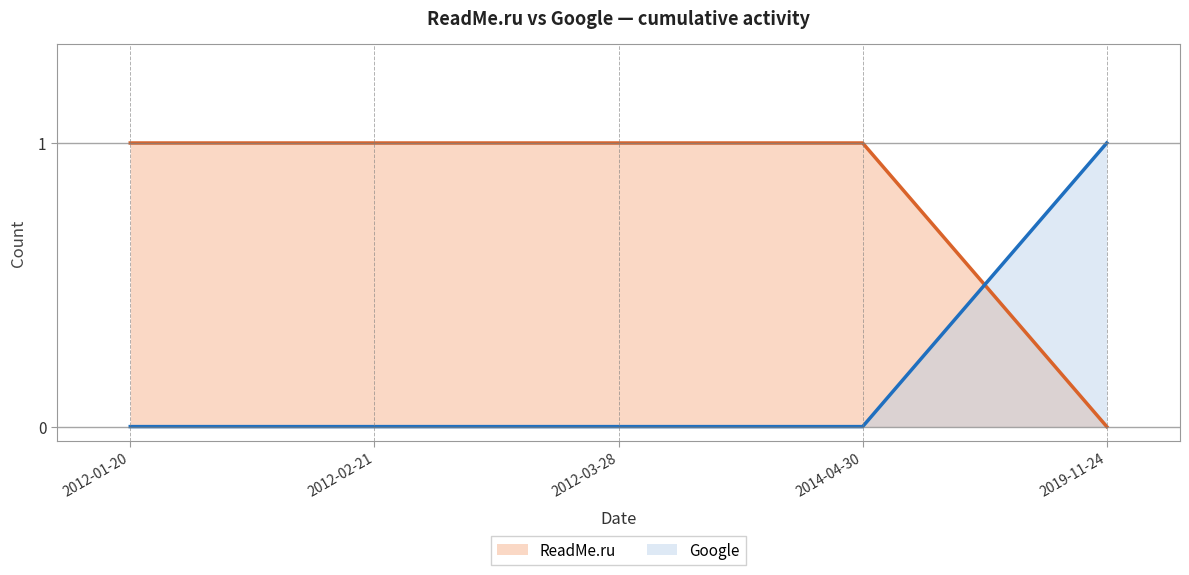

Rank the categories by ReadMe.ru value from highest to lowest.

2012-01-20, 2012-02-21, 2012-03-28, 2014-04-30, 2019-11-24